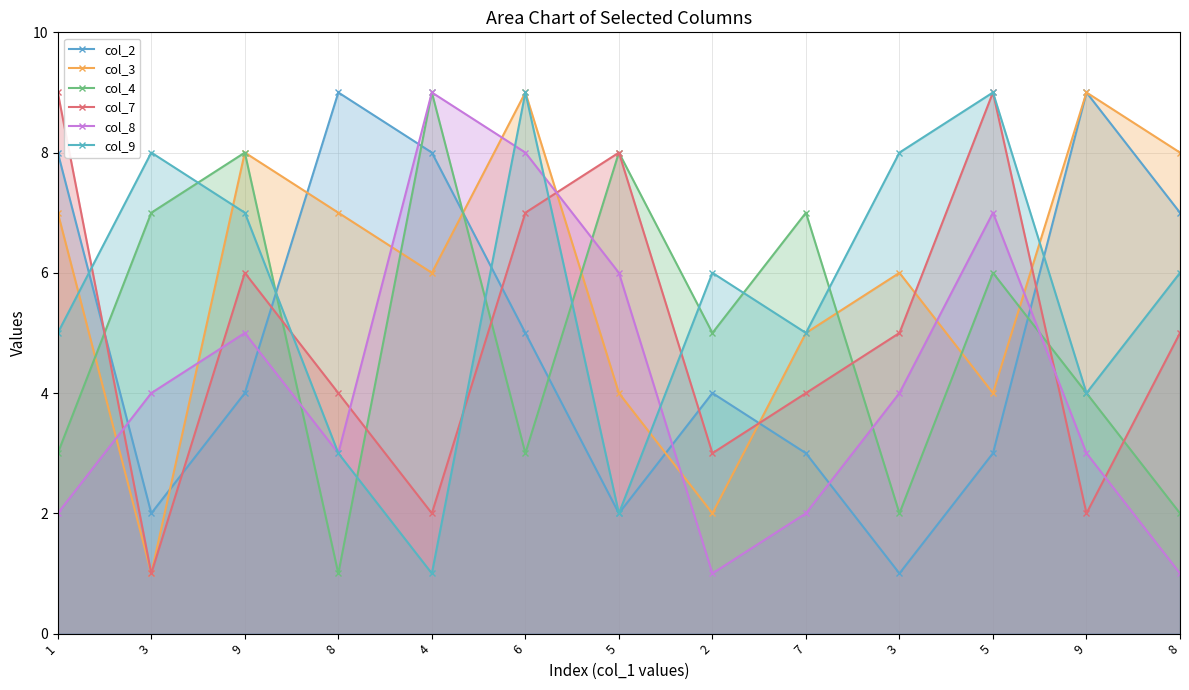

What is the maximum value for col_3?

9